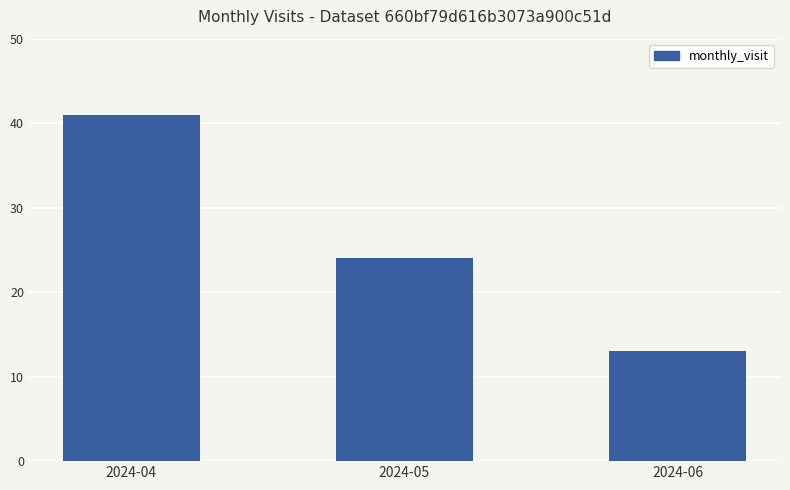

Are the bars horizontal?

No